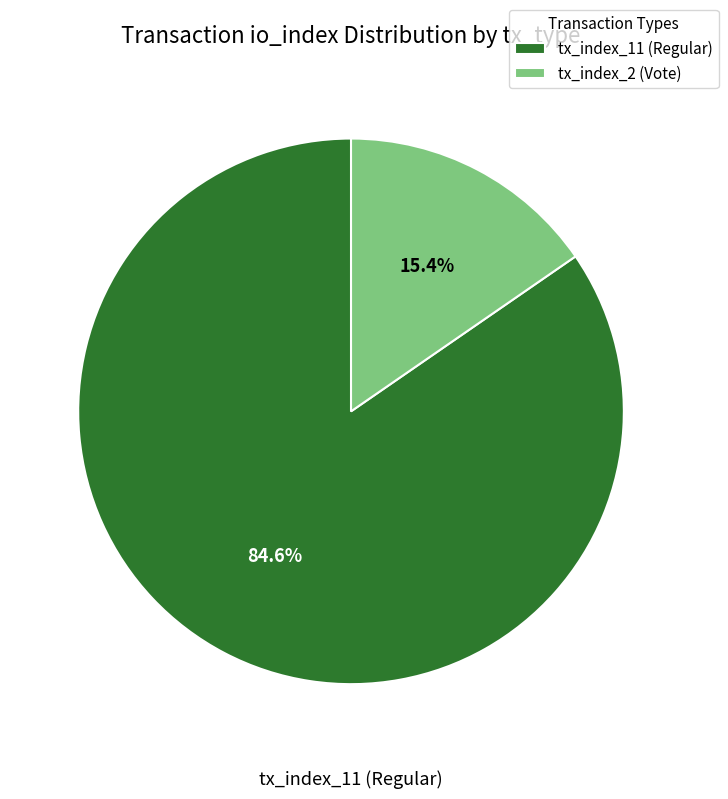

Rank the categories by value from highest to lowest.

tx_index_11 (Regular), tx_index_2 (Vote)